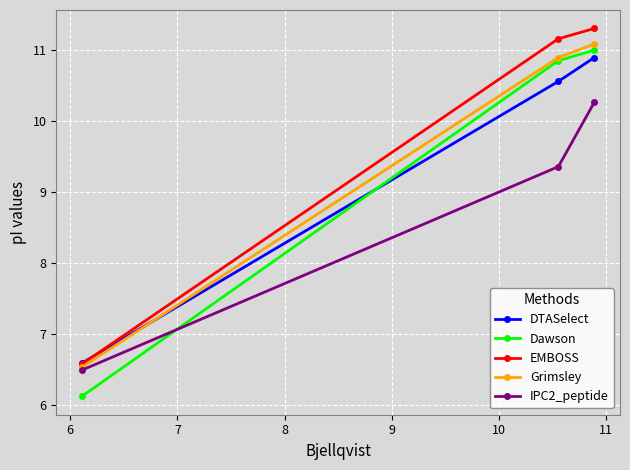

What is the maximum value shown in the chart?

11.3